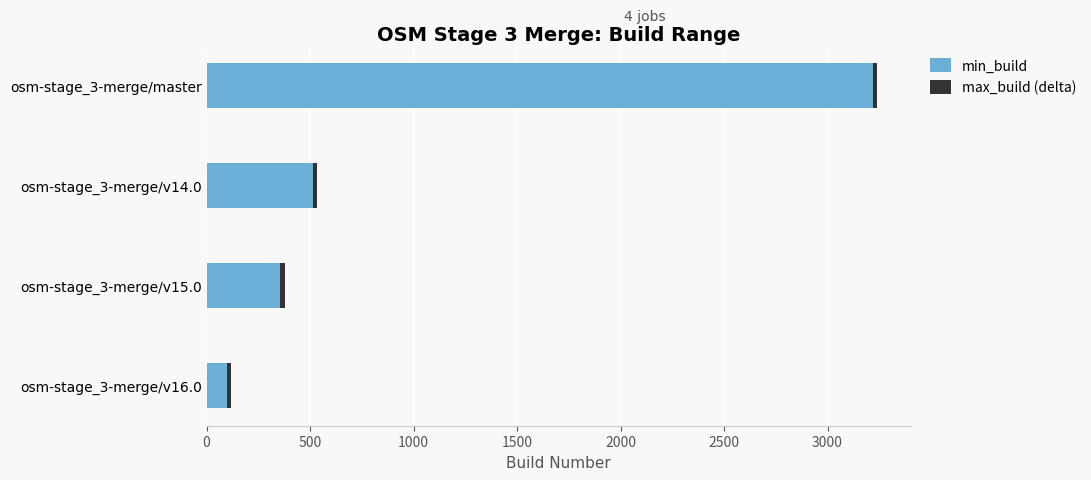

What is the difference between the maximum and second lowest values in the min_build series?

2862